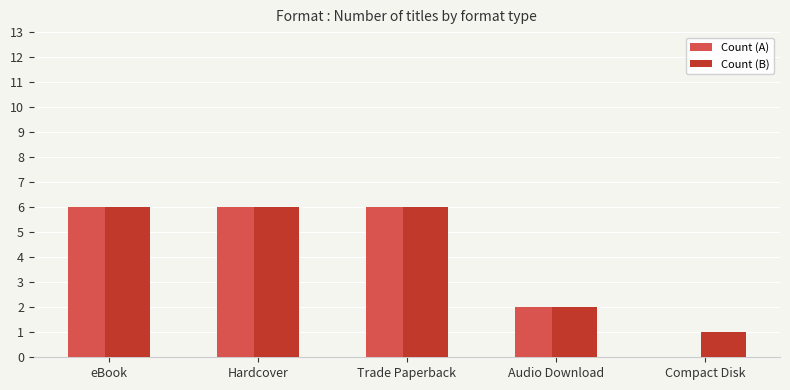

How many groups of bars are there?

5